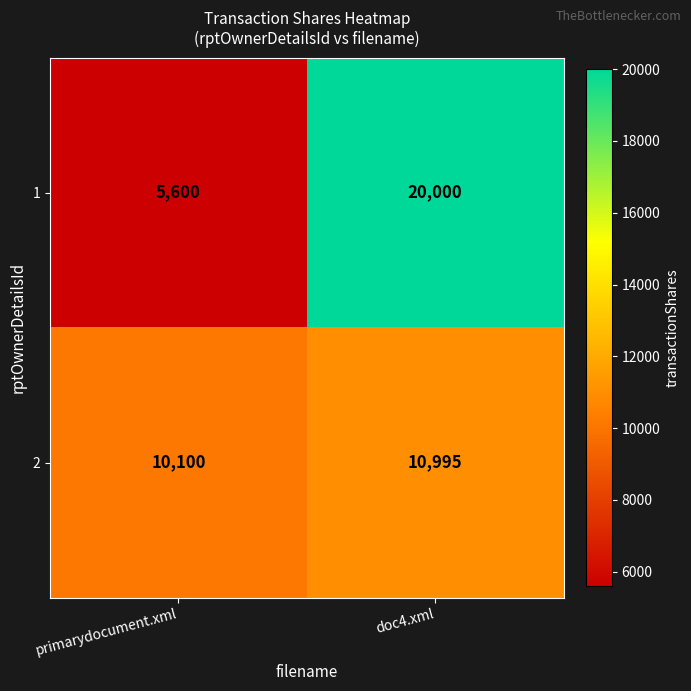

What is the approximate value of 2 at primarydocument.xml, to the nearest 10?

10100